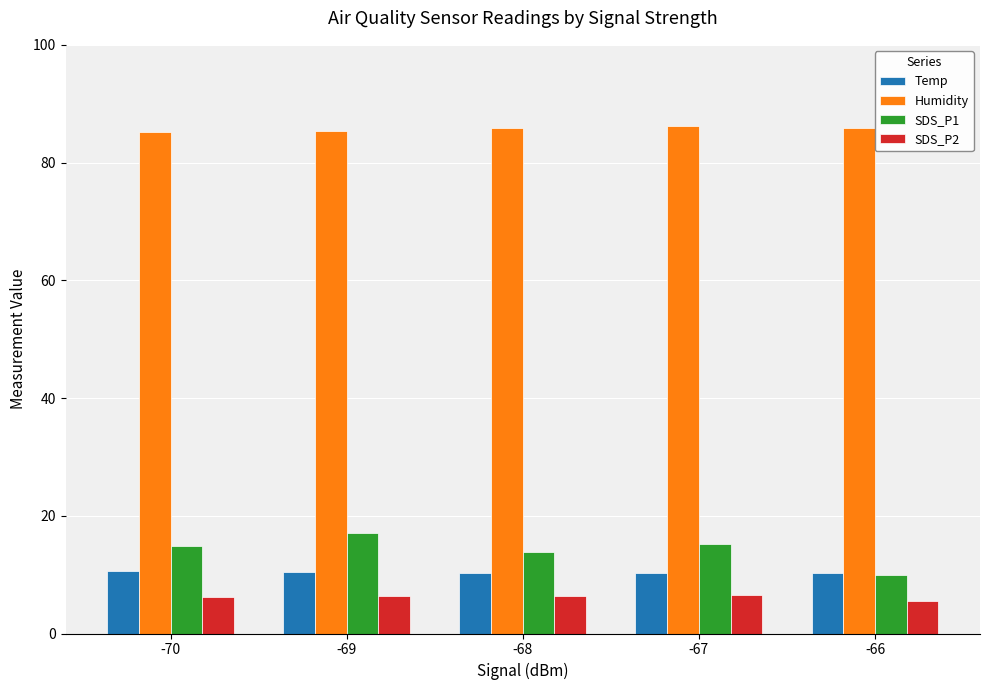

Rank the series at -69 from lowest to highest value.

SDS_P2, Temp, SDS_P1, Humidity